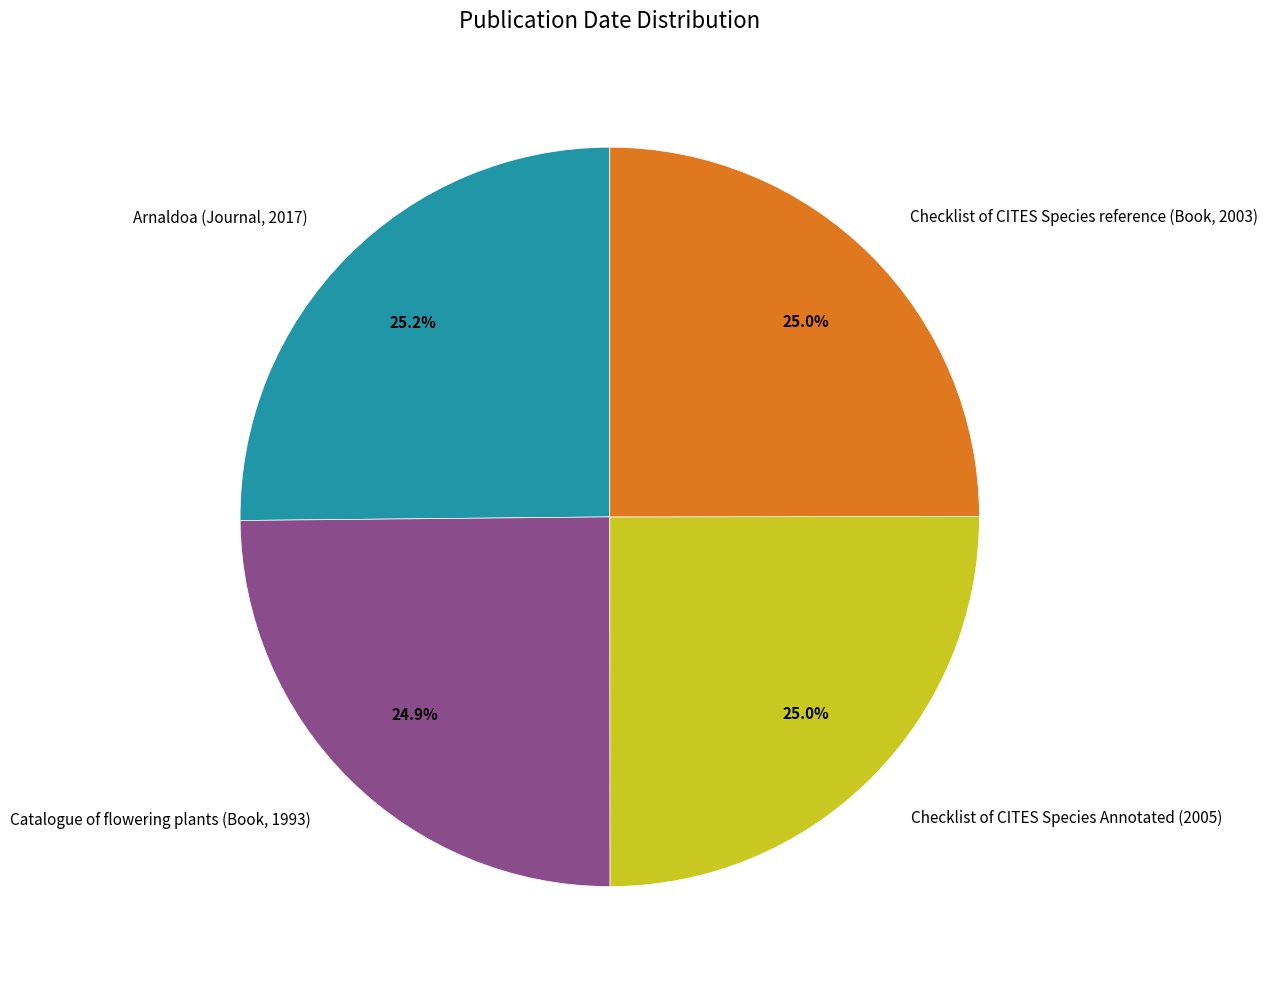

Does Checklist of CITES Species reference (Book, 2003) represent more than half of the total?

No